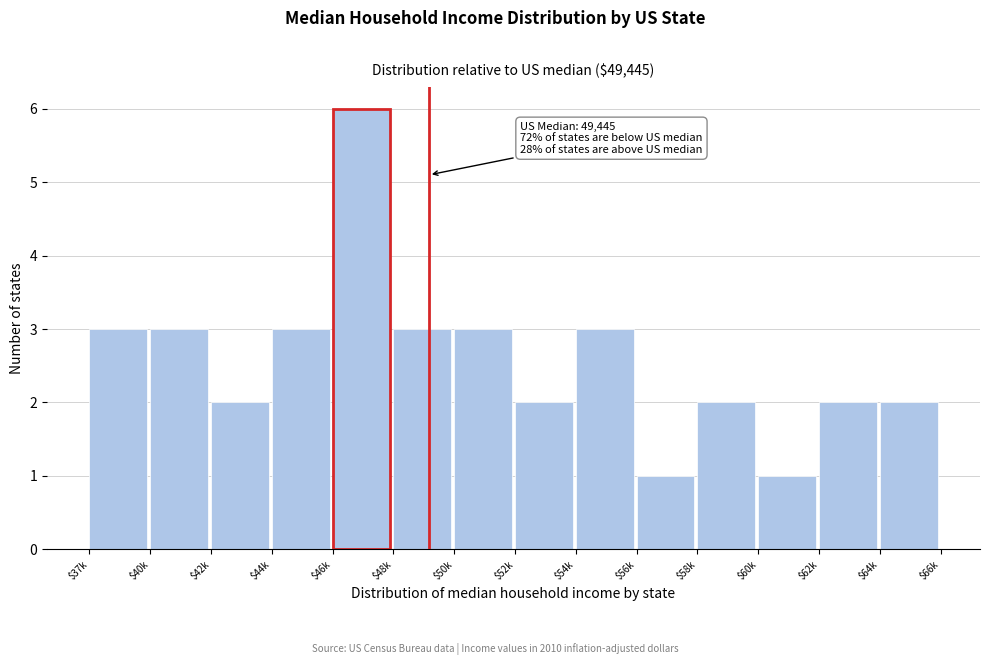

Reading right to left, what are all the values shown in this chart?

2	2	1	2	1	3	2	3	3	6	3	2	3	3